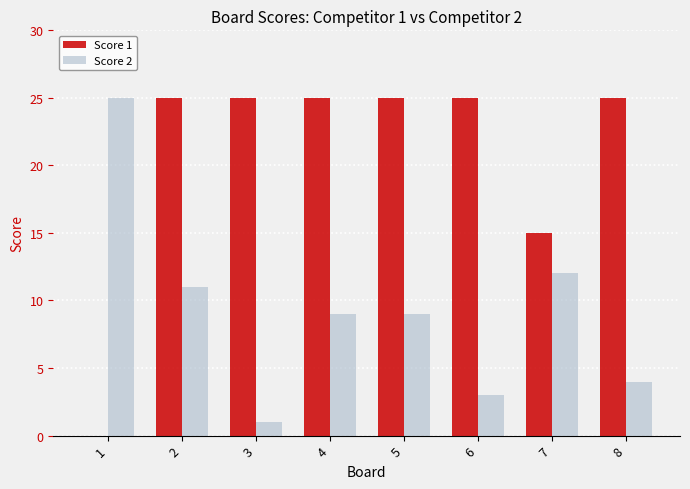

Reading right to left, transcribe all the data shown in this chart.

Score 1: 25	15	25	25	25	25	25	0
Score 2: 4	12	3	9	9	1	11	25